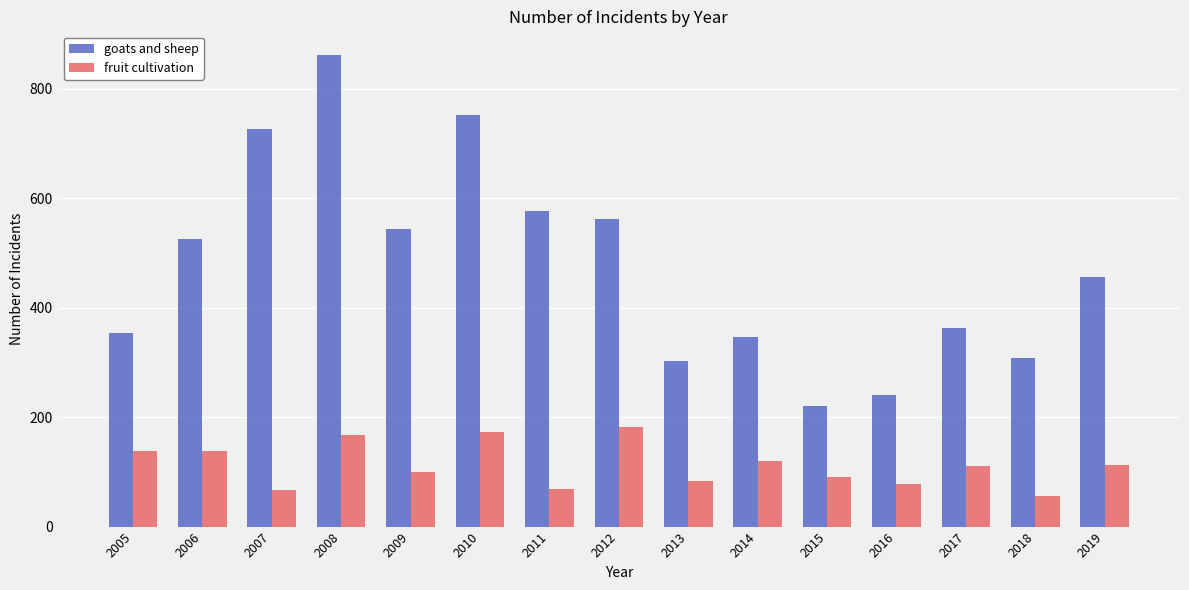

What are all the series names shown in the legend?

goats and sheep, fruit cultivation